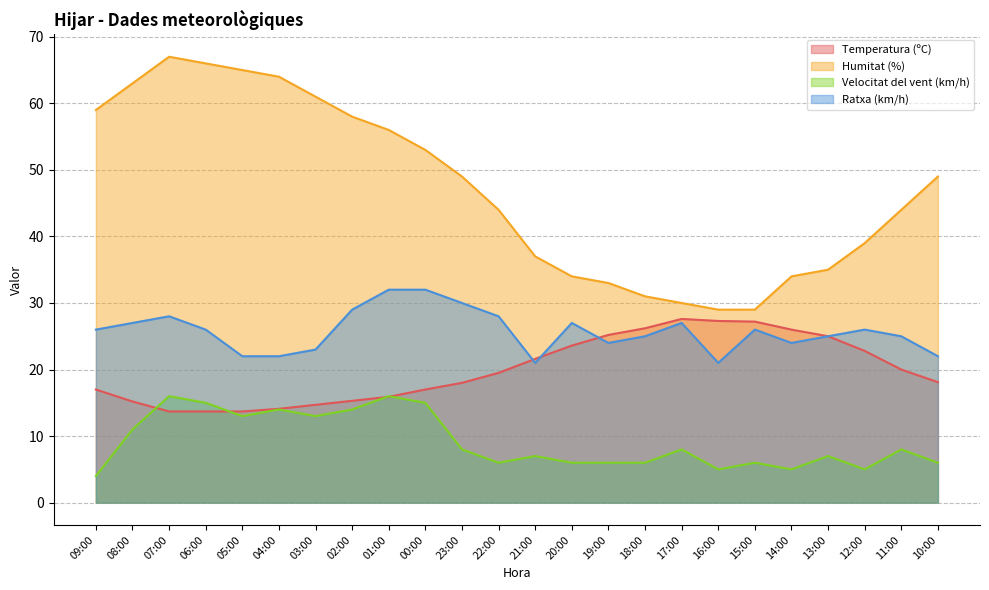

At which label does Humitat (%) first exceed 49?

09:00